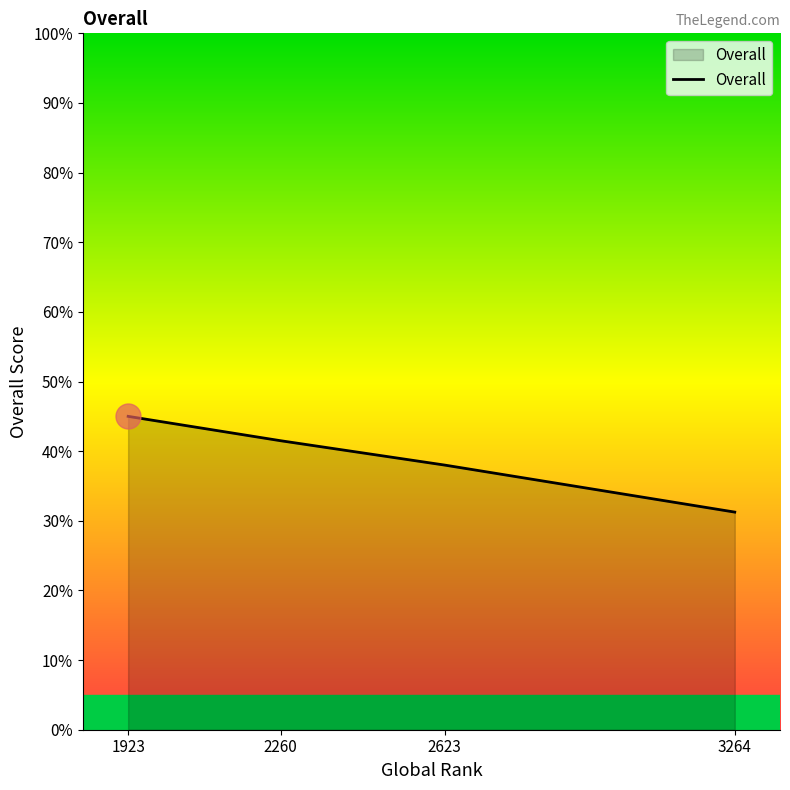

What is the sum of all values?

155.8